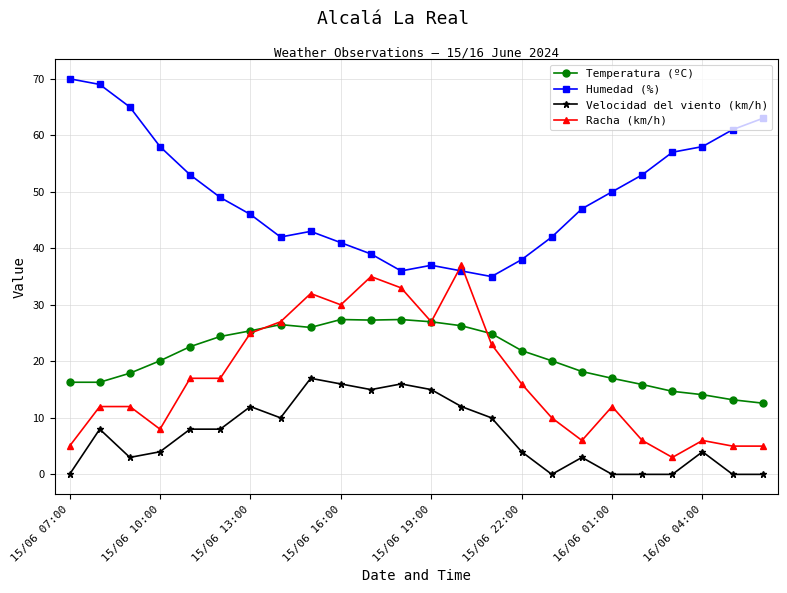

What is the difference between the maximum and minimum values in the Racha (km/h) series?

34.0